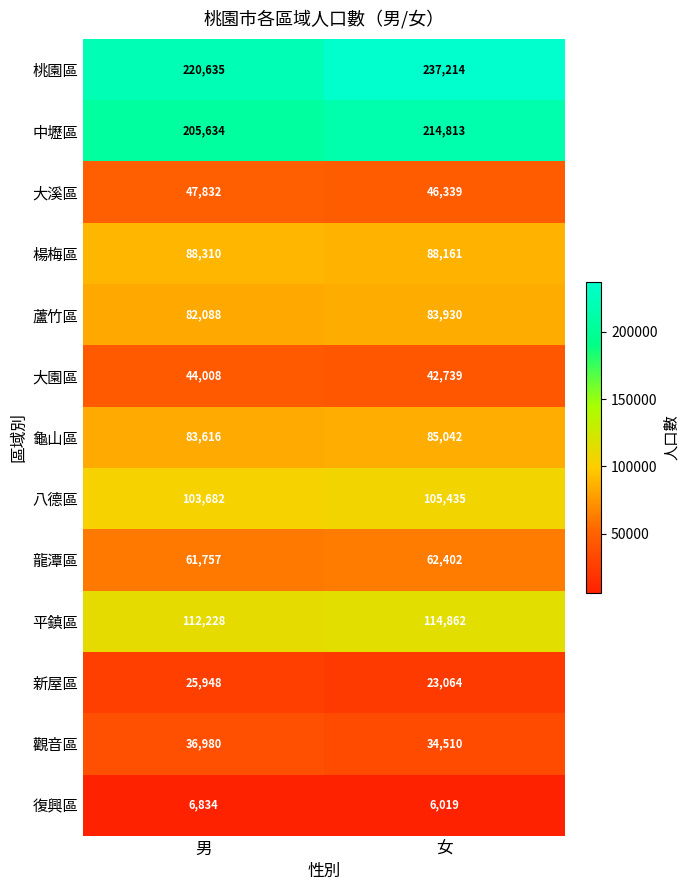

List the series in order of their peak value, highest first.

桃園區, 中壢區, 平鎮區, 八德區, 楊梅區, 龜山區, 蘆竹區, 龍潭區, 大溪區, 大園區, 觀音區, 新屋區, 復興區